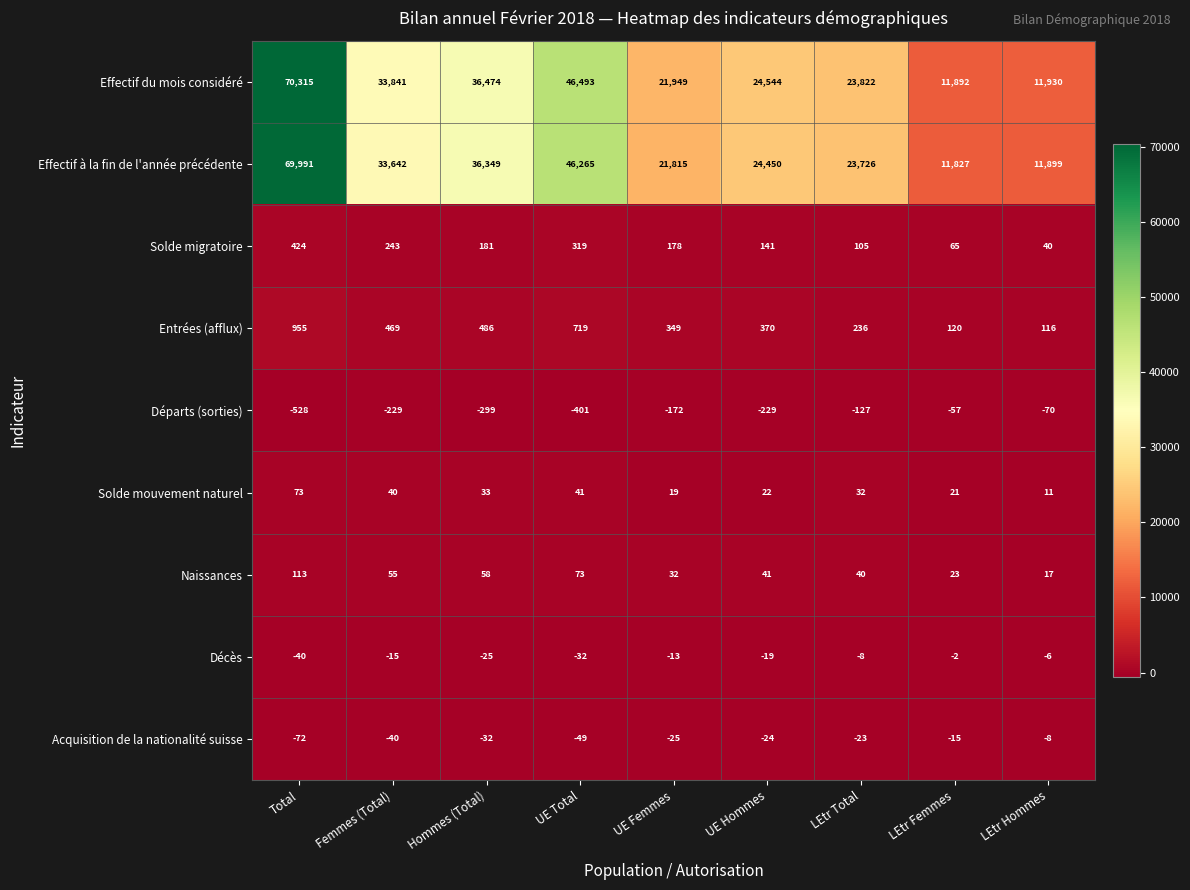

What is the average value of the Effectif à la fin de l'année précédente series?

31107